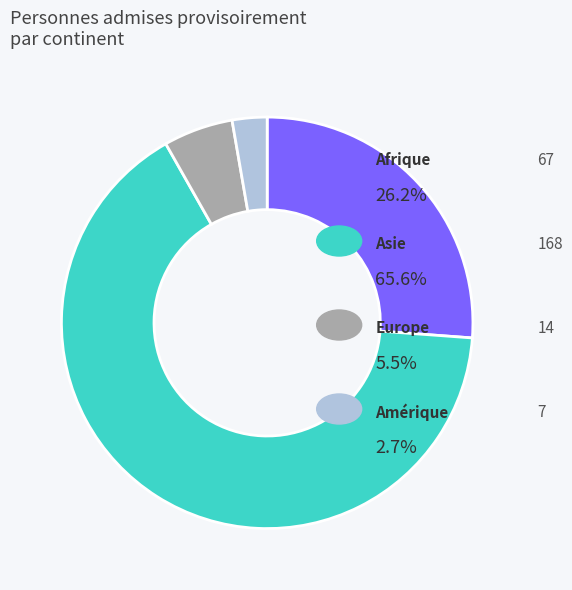

Does any single category account for the majority?

Yes